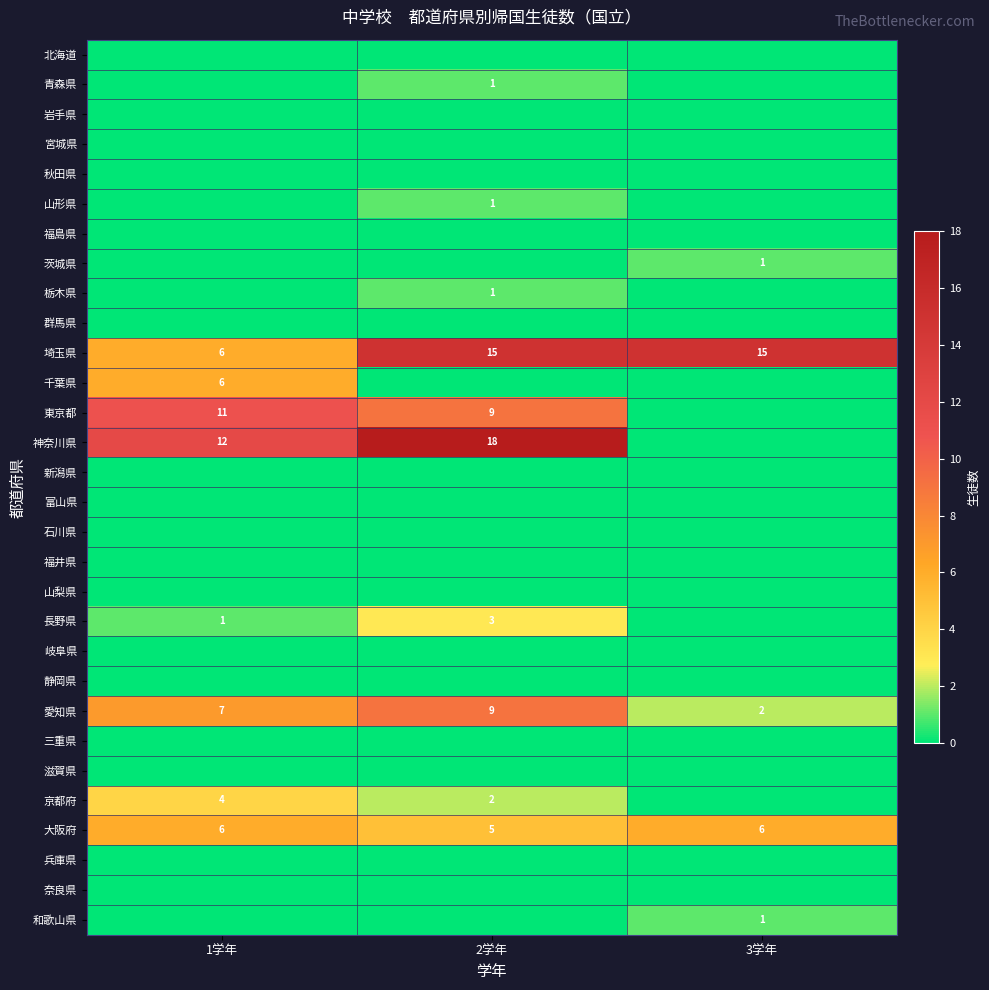

The value of 茨城県 at 3学年 is 1. True or false?

True